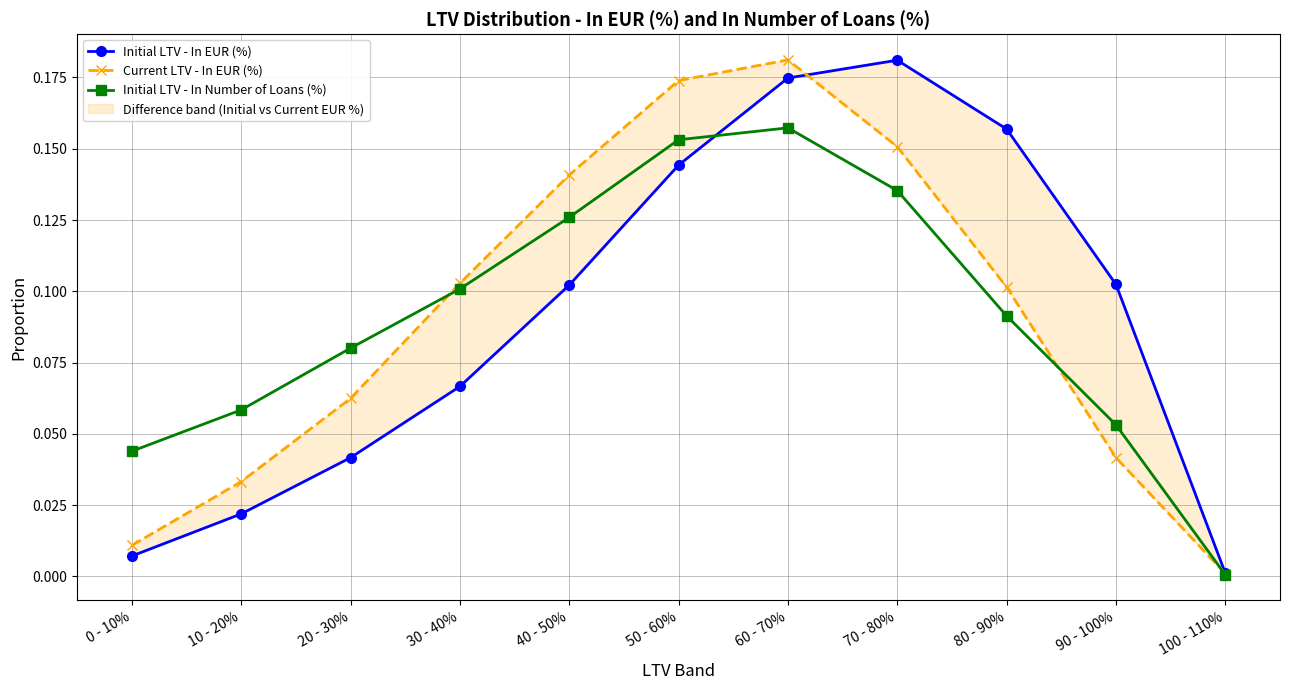

True or false: Initial LTV - In EUR (%) and Current LTV - In EUR (%) intersect in this chart.

True